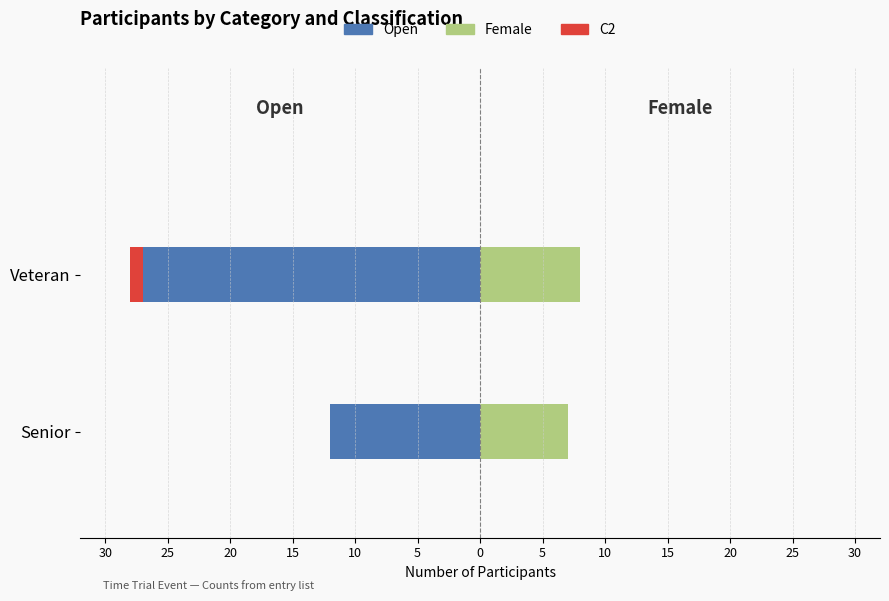

How many data points in Female are less than 8?

1